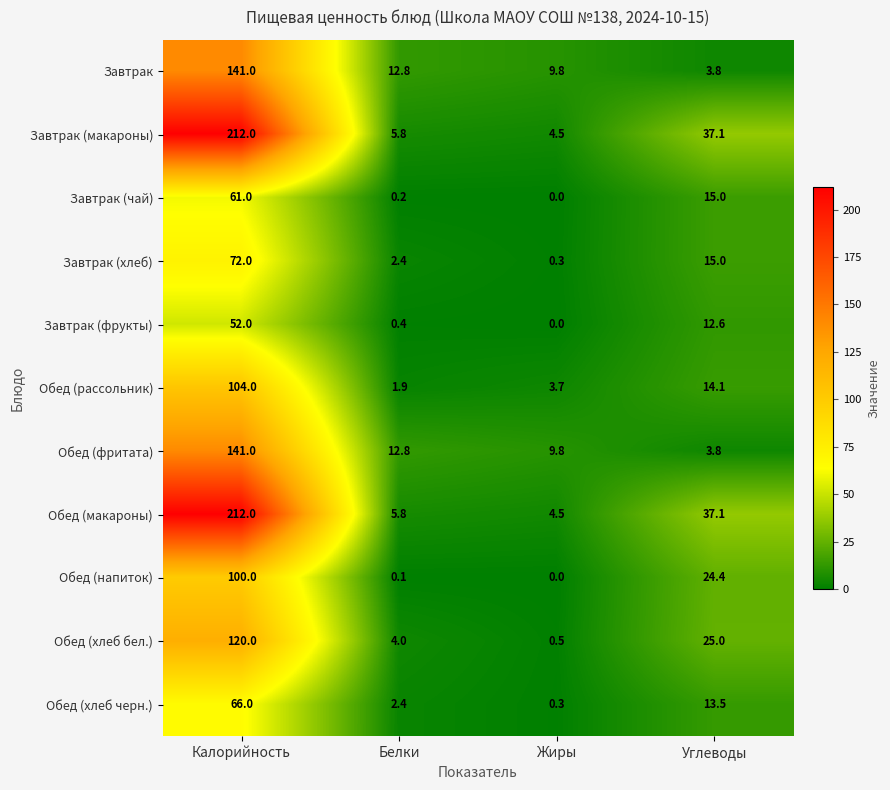

Which category has the lowest value across all series?

Жиры